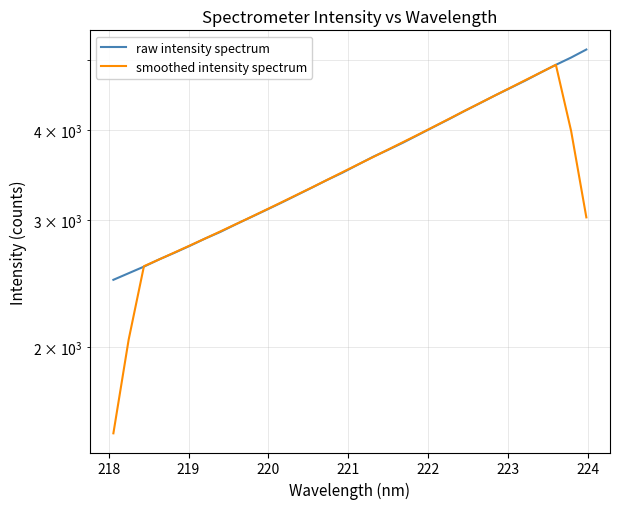

Is the value of raw intensity spectrum at 224 greater than the value of smoothed intensity spectrum at 30?

No